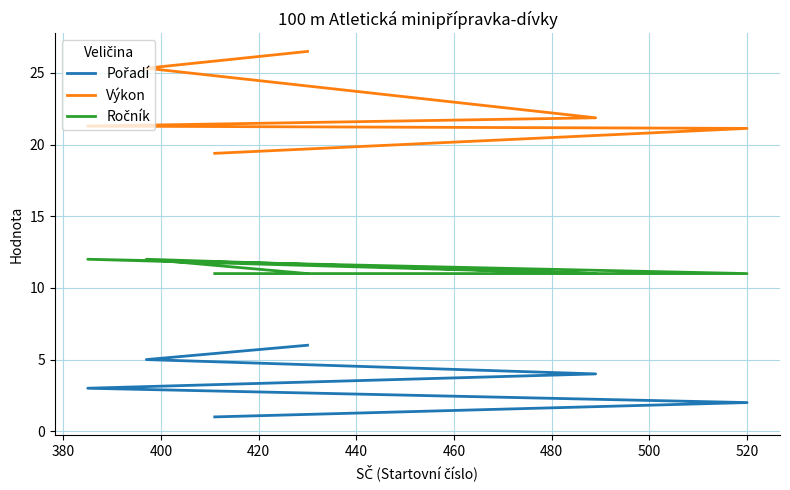

Is it true that Výkon equals 10.8 at 460?

False